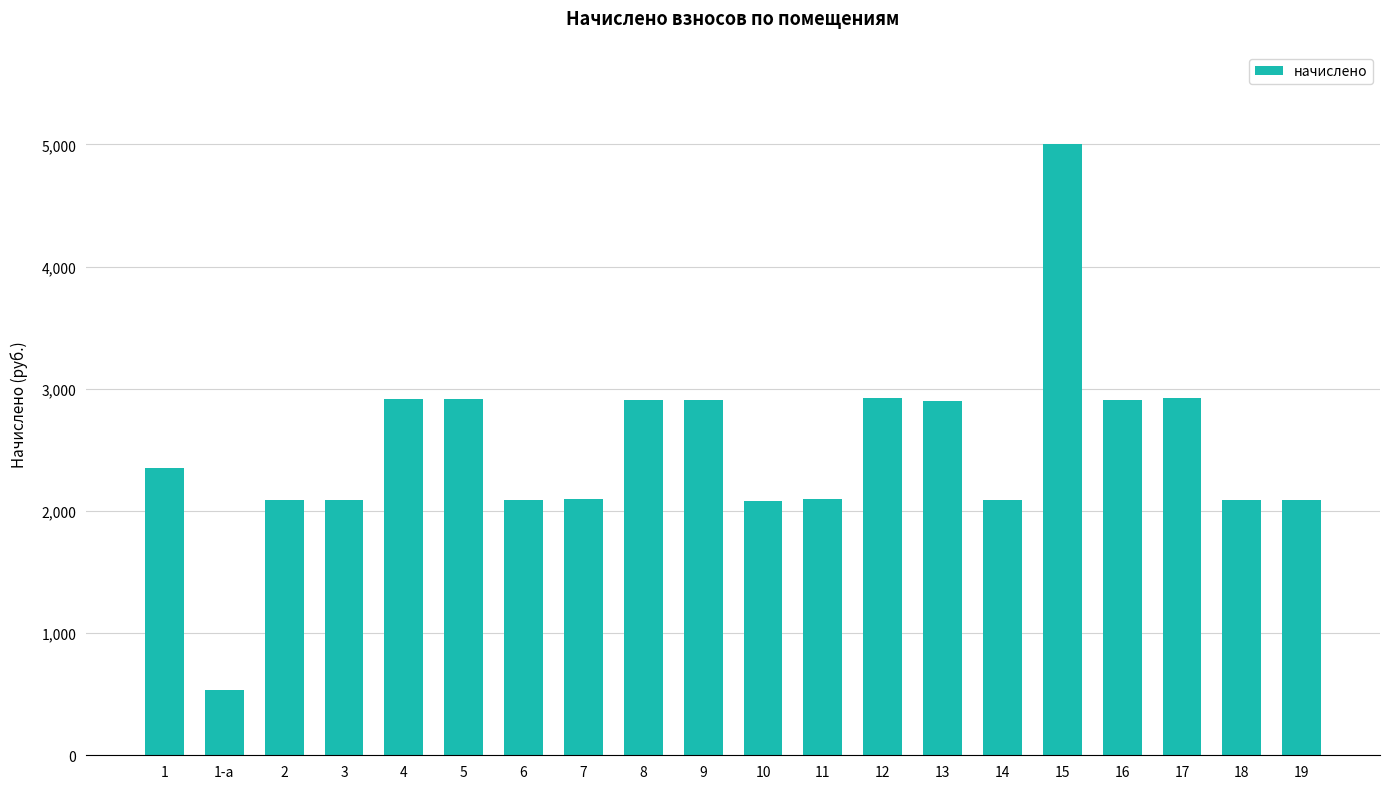

What is the sum of the values at 1 and 5?

5266.0